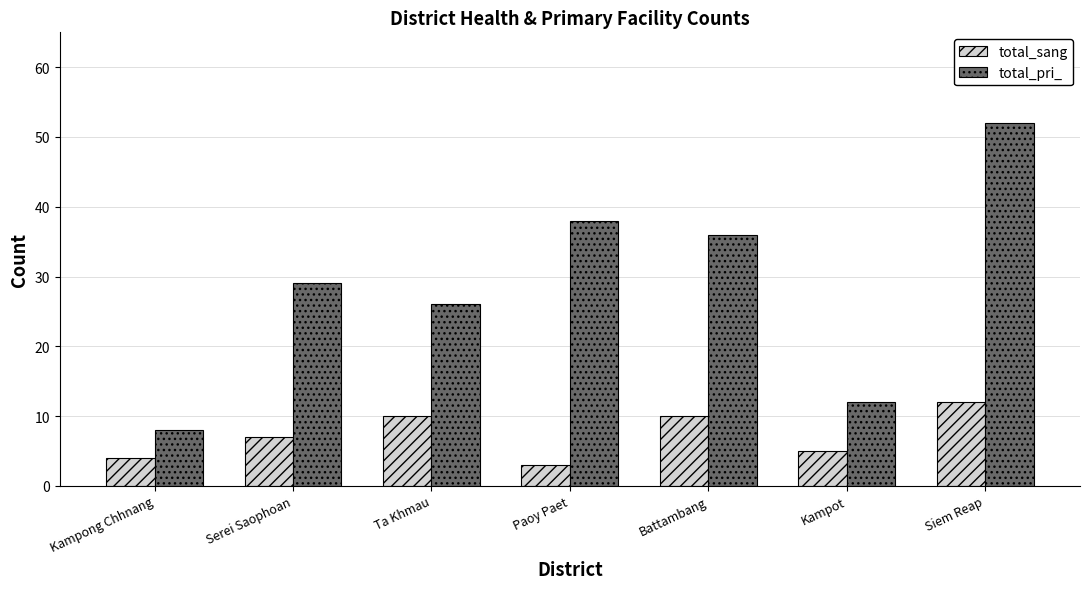

What is the average value of the total_pri_ series?

29